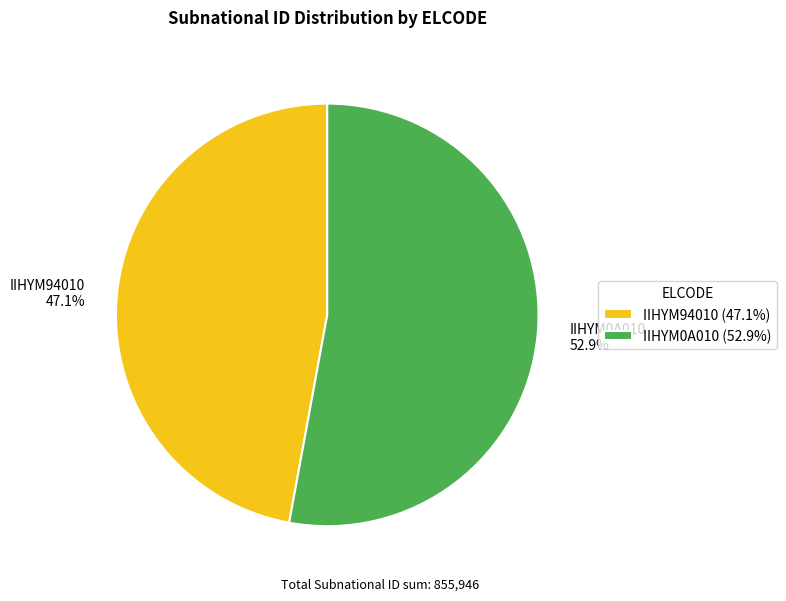

What portion of the pie excludes IIHYM94010?

52.9%